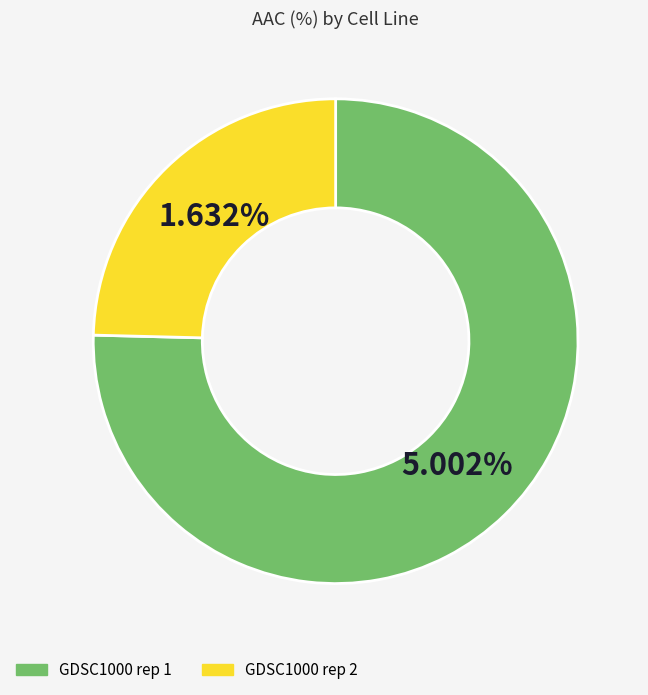

To the nearest percent, what is the difference between the GDSC1000 rep 1 and GDSC1000 rep 2 slice percentages?

51%